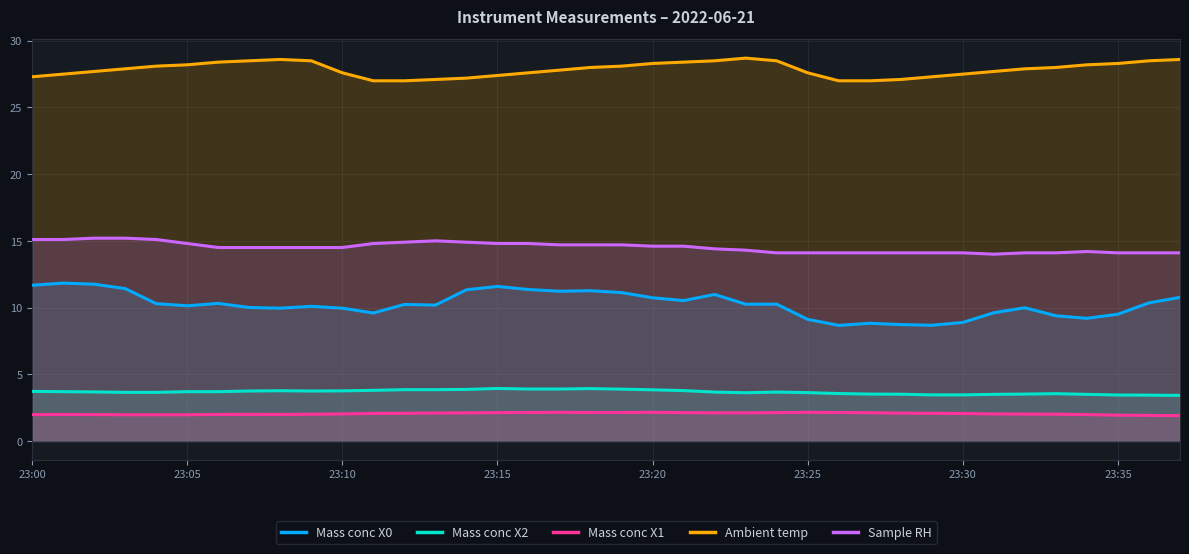

In Sample RH, how many points are higher than both neighbors (excluding endpoints)?

2